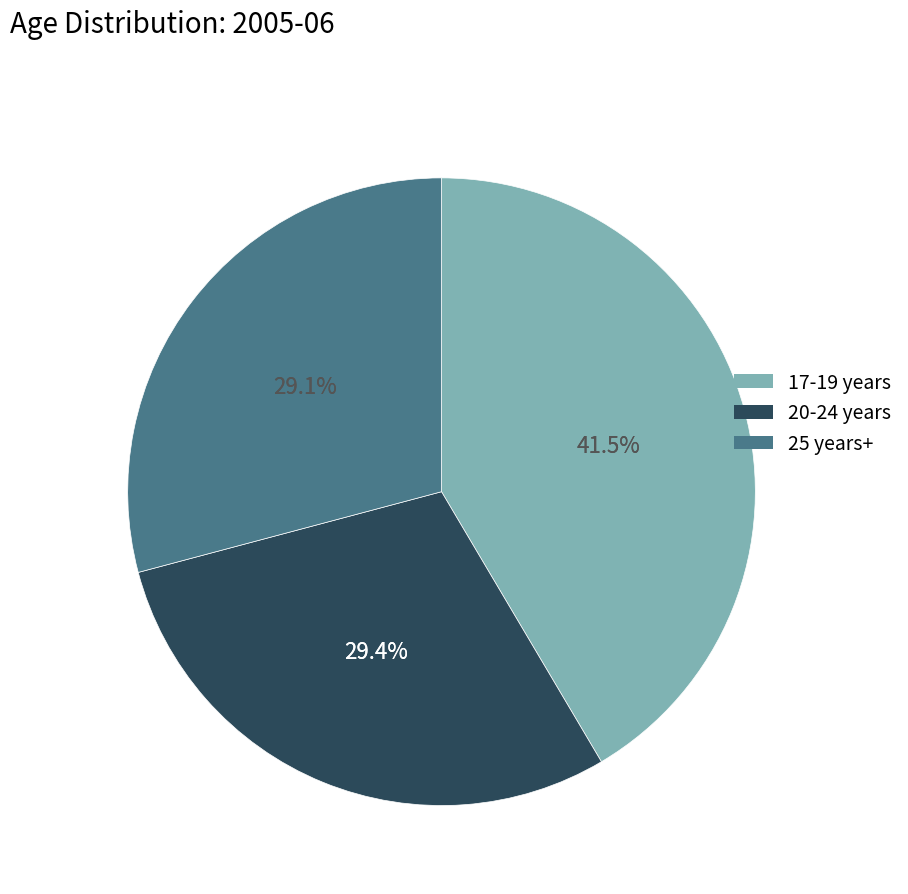

What percentage is the 17-19 years slice, to the nearest percent?

41%